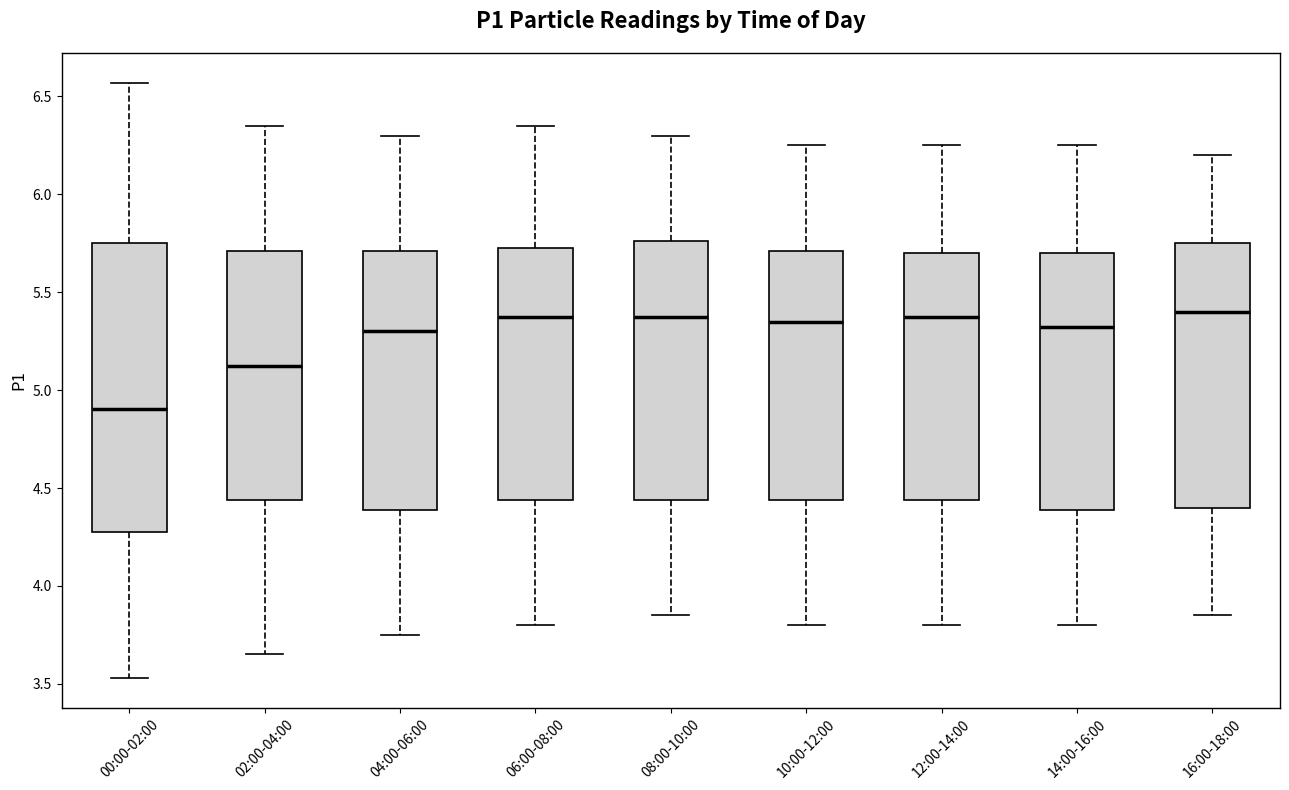

Which box's median line is the lowest?

00:00-02:00